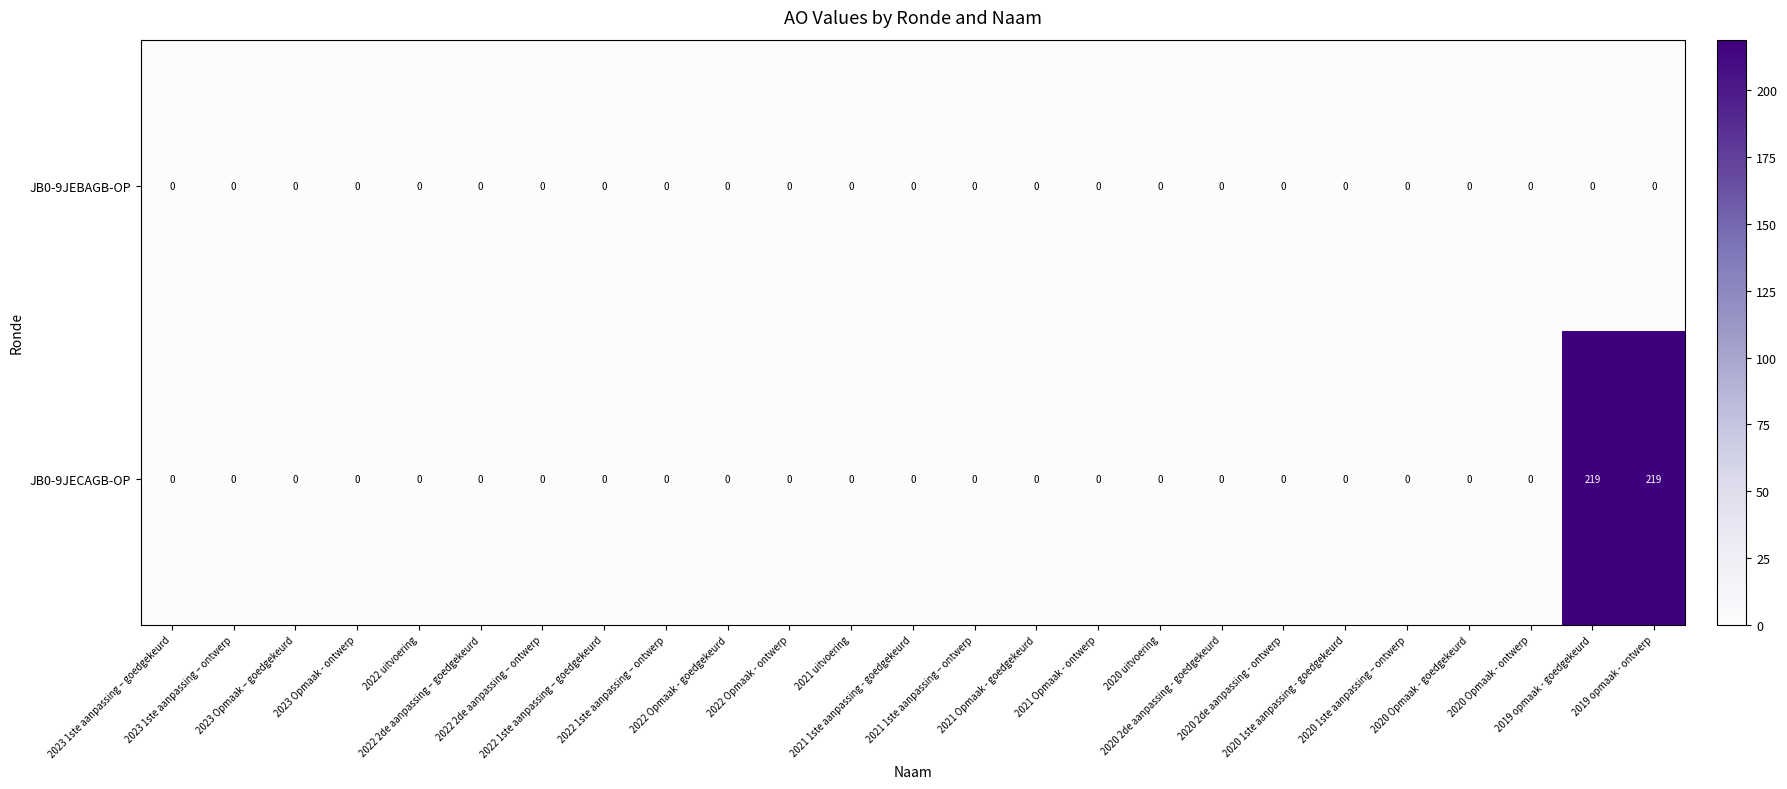

List the series in order of their overall mean, highest first.

JB0-9JECAGB-OP, JB0-9JEBAGB-OP